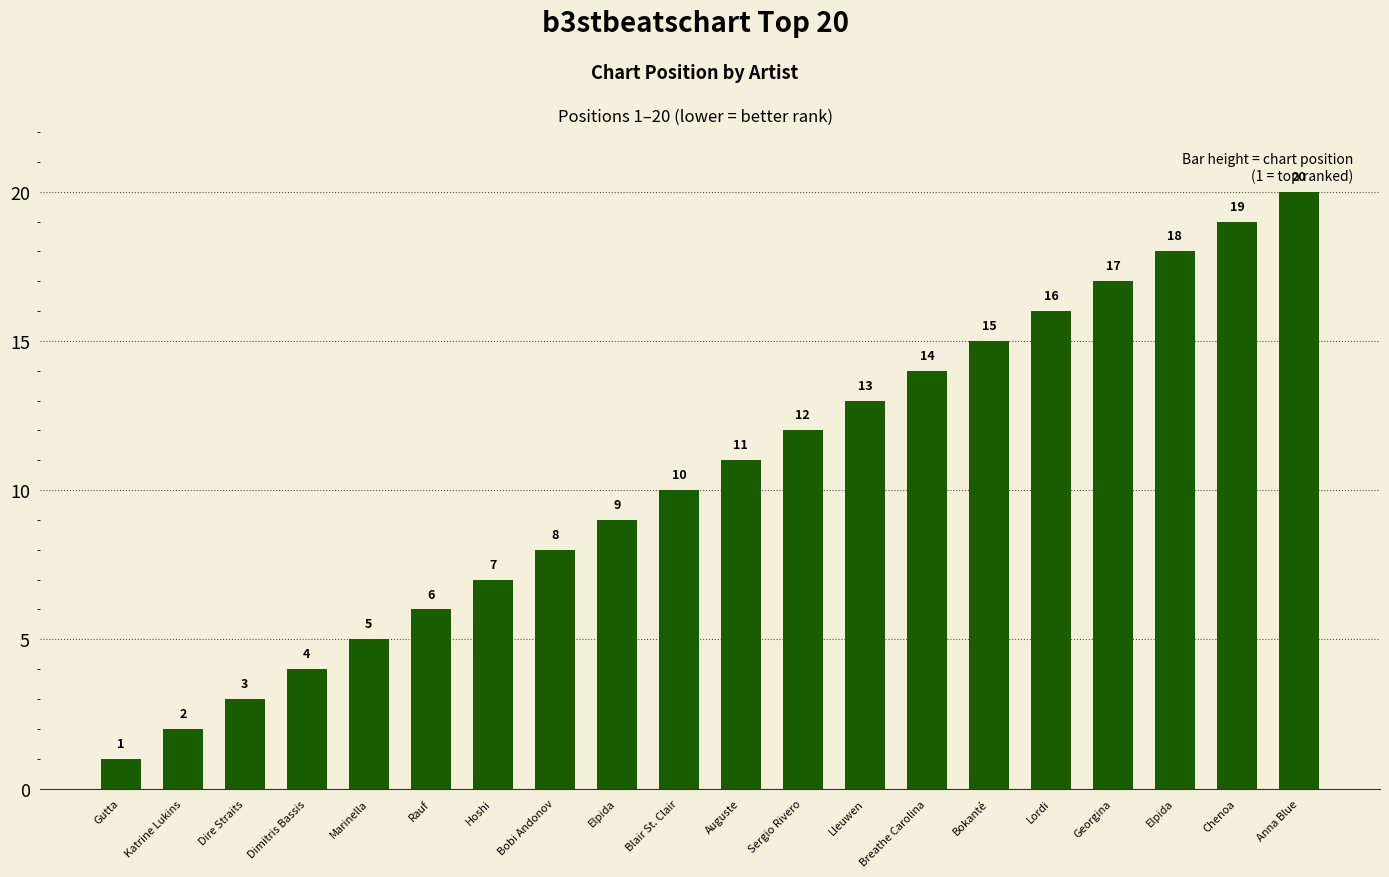

What value does the data have at Katrine Lukins?

2